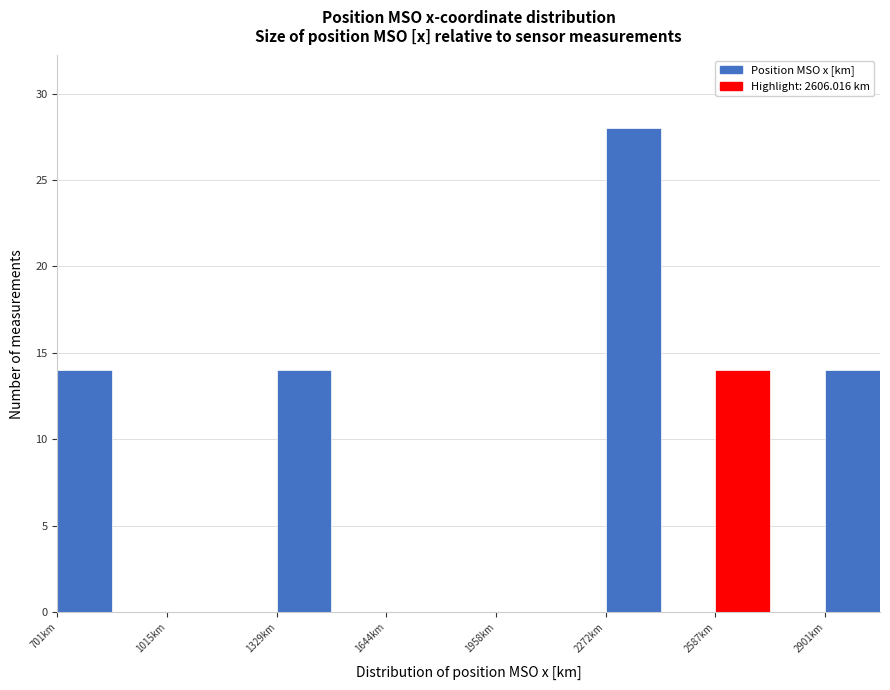

Read against the x-axis, roughly where is the centre of the tallest bar?

2350